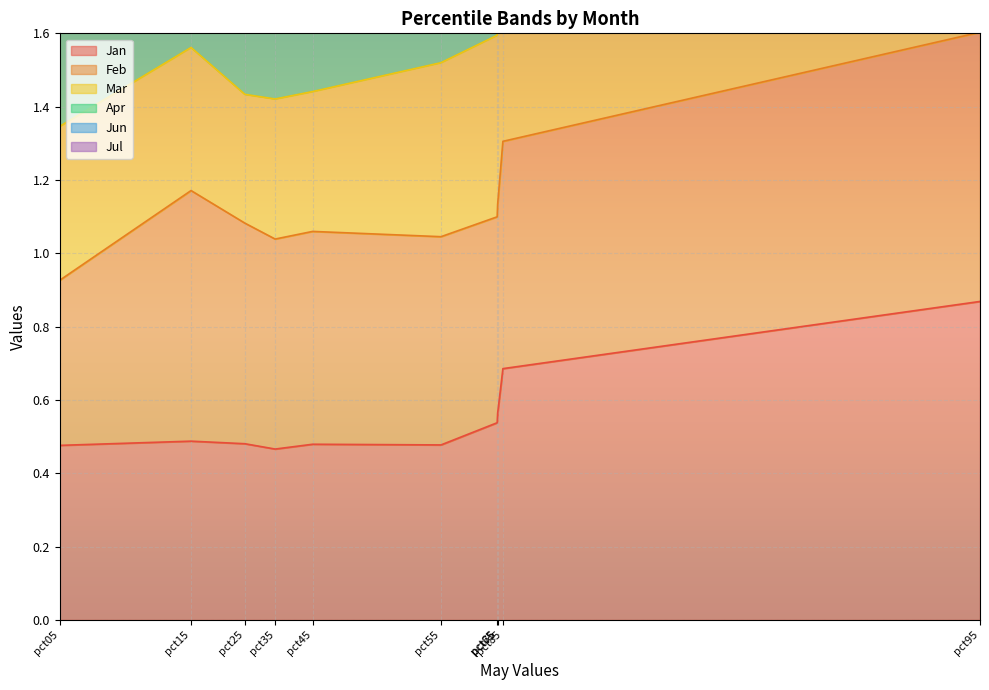

Which series has the largest total across all categories?

Mar